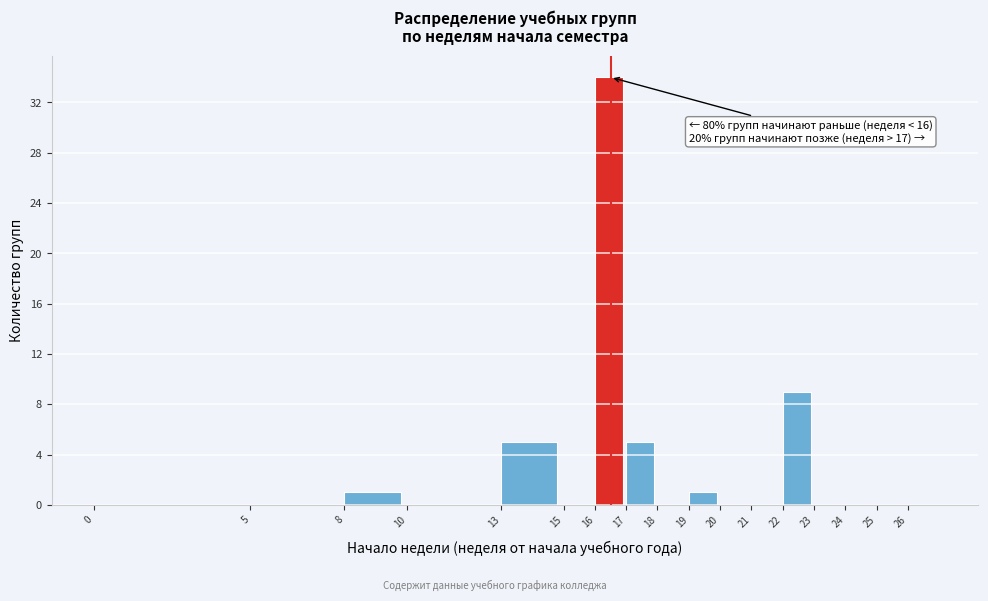

Over which range of the x-axis is the bar tallest?

16 to 17